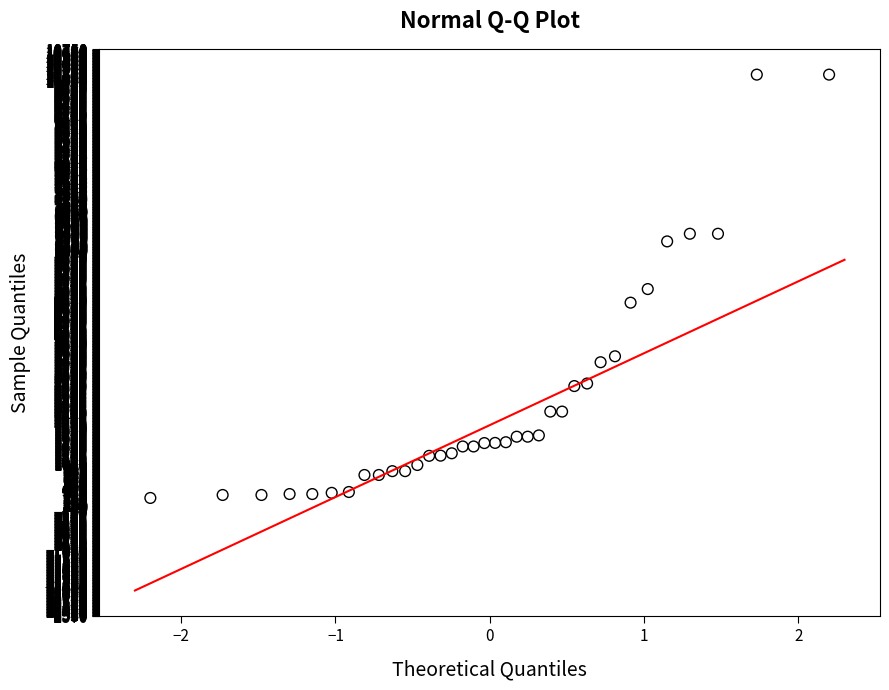

What is the range of Y values (max minus min)?

9950